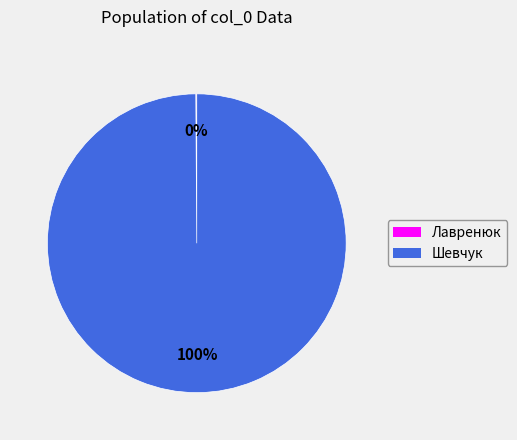

Which category accounts for the majority?

Шевчук